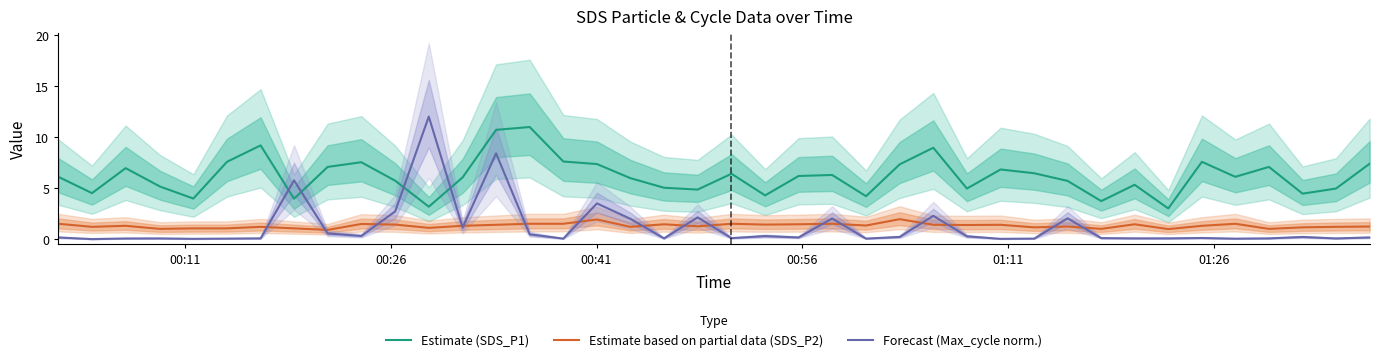

Which series ends up on top after the final intersection of Estimate (SDS_P1) and Forecast (Max_cycle norm.)?

Estimate (SDS_P1)